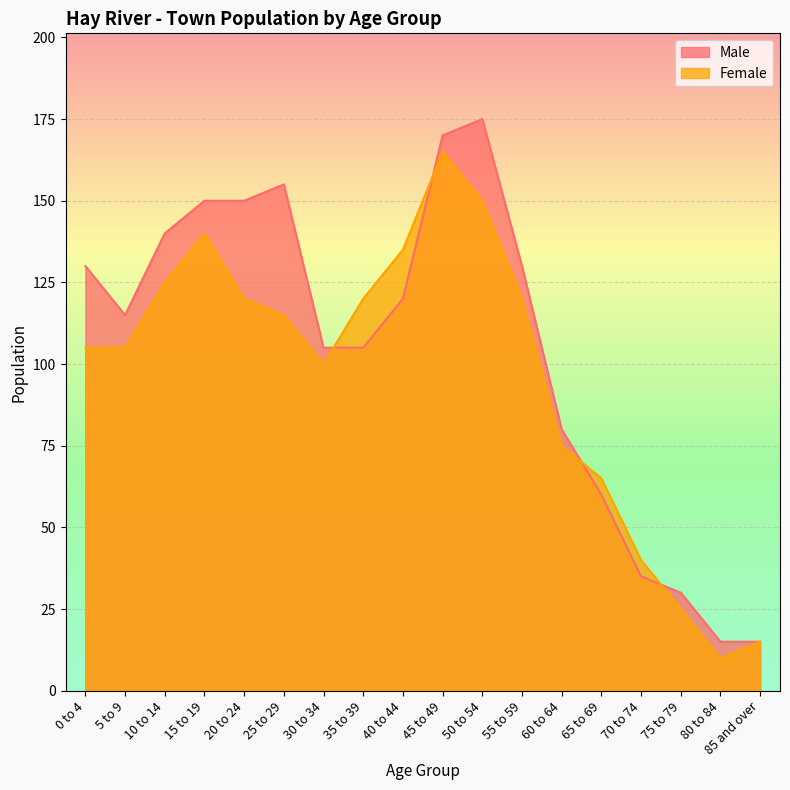

Rank the series at 0 to 4 from lowest to highest value.

Female, Male